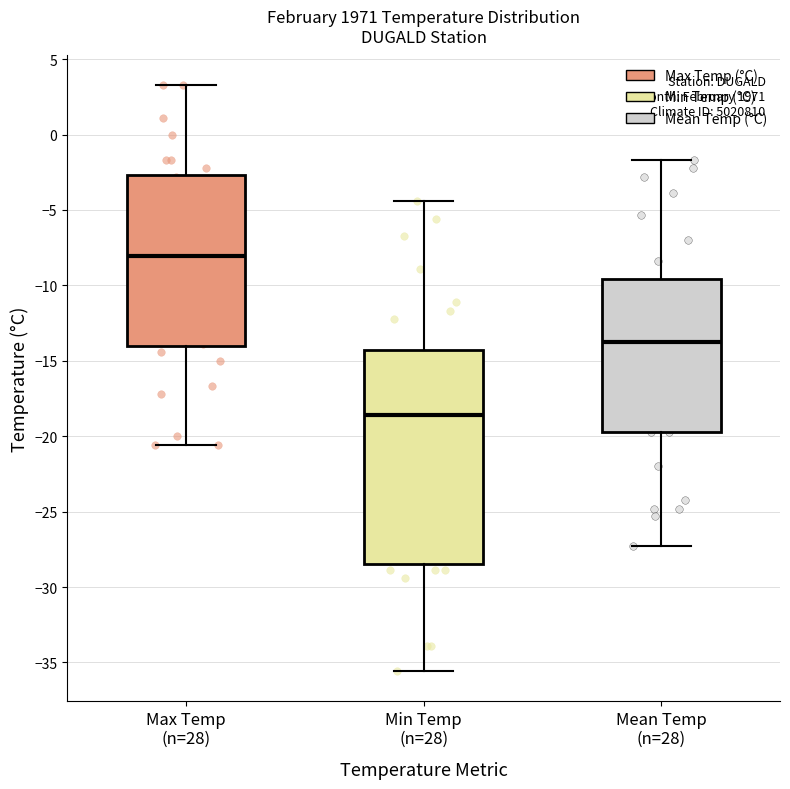

Reading left to right, read every box against the y-axis: the position of its median line, the range the box covers, and the ends of its whiskers. The values are not printed on the chart, so give them approximately, as read against the axis.

Max Temp (n=28): median -8.0, box -14.0 to -2.5, whiskers -20.5 to 3.5
Min Temp (n=28): median -18.5, box -28.5 to -14.5, whiskers -35.5 to -4.5
Mean Temp (n=28): median -13.5, box -19.5 to -9.5, whiskers -27.5 to -1.5